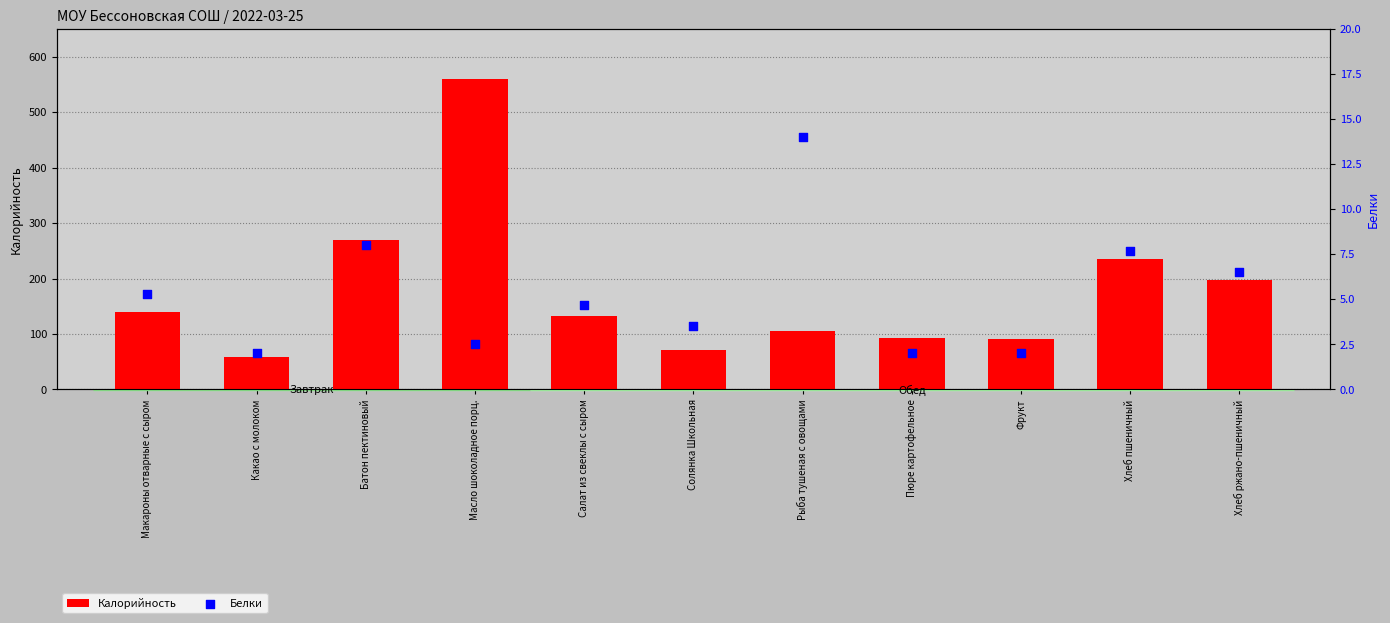

Which series contains the lowest Y value?

Белки